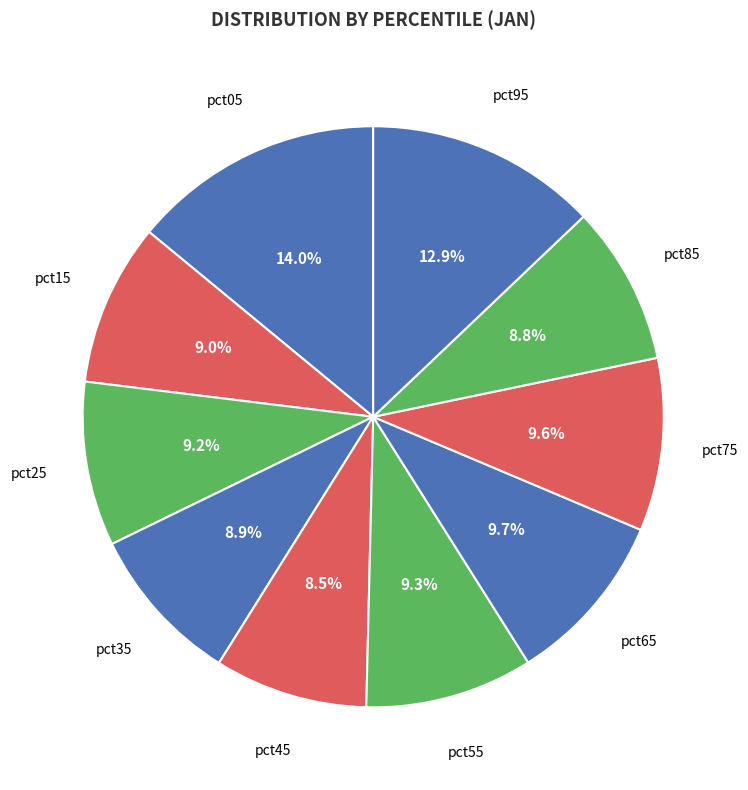

How many slices are in this pie chart?

10